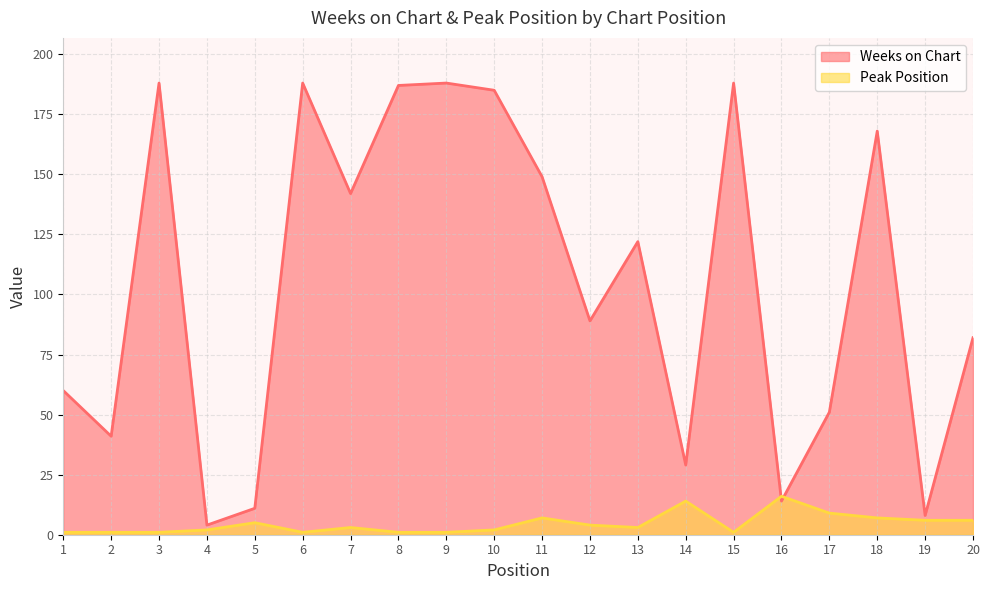

What is the total value across all series at 6?

189